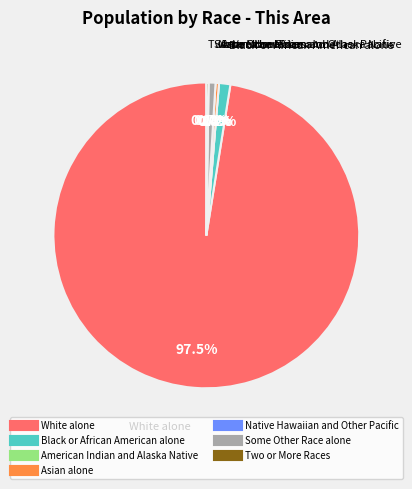

Rank the categories by value from lowest to highest.

American Indian and Alaska Native, Native Hawaiian and Other Pacific, Two or More Races, Asian alone, Some Other Race alone, Black or African American alone, White alone